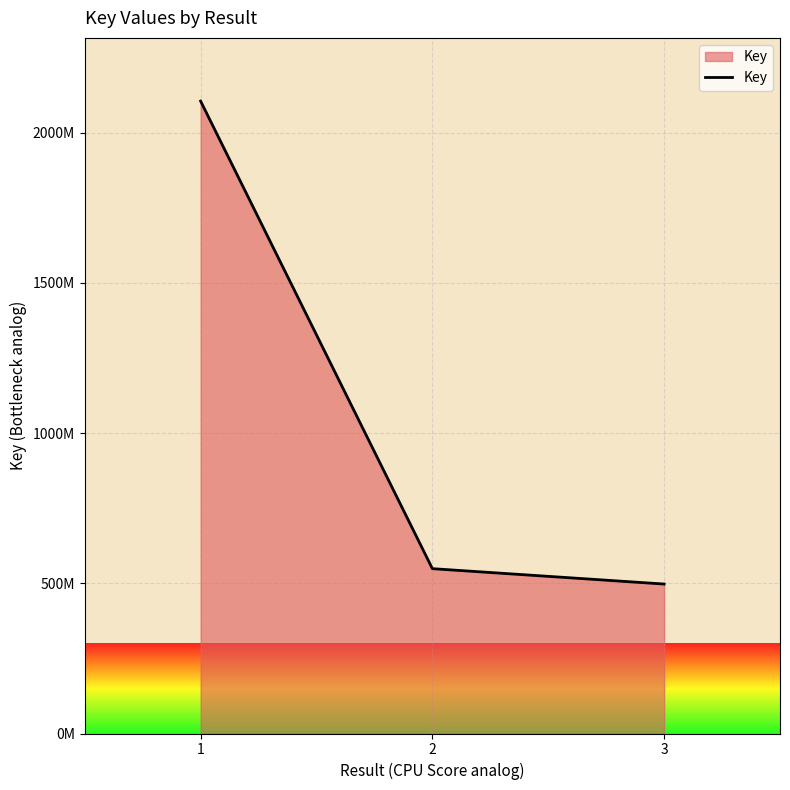

True or false: the data shows 497627817 at 3.

True